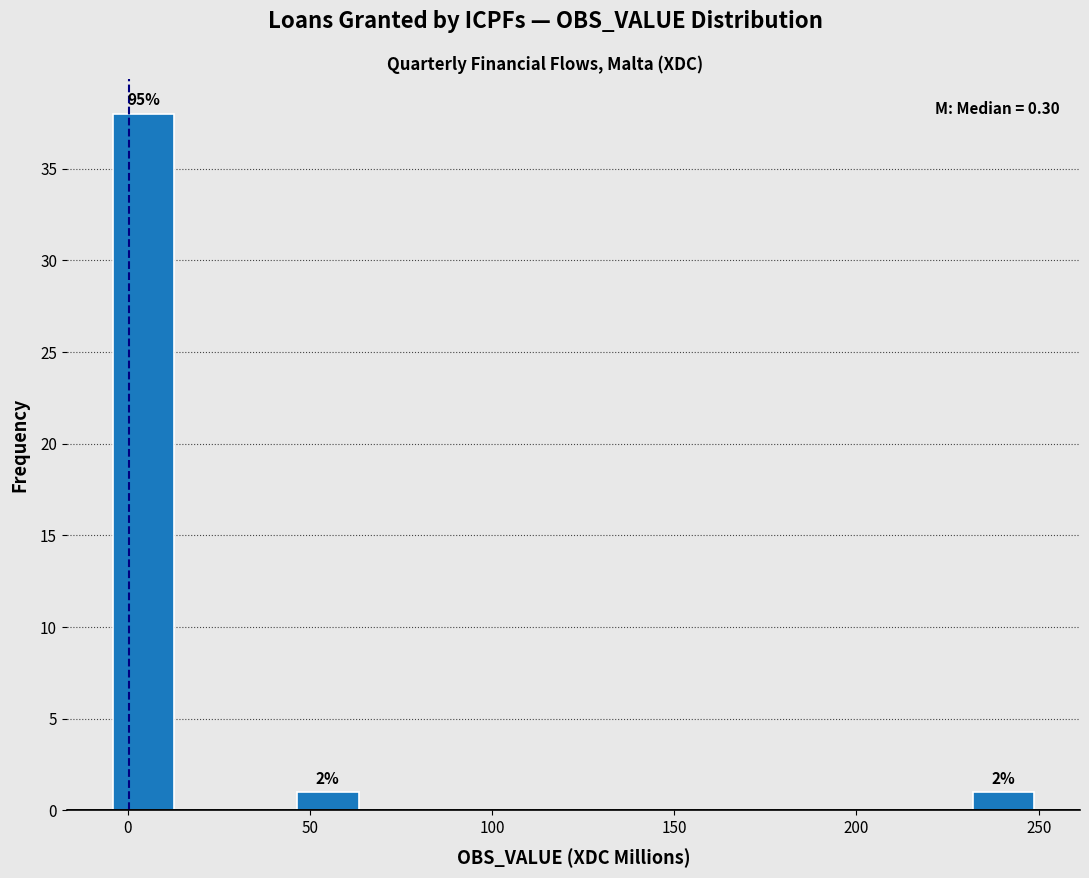

Around what value on the x-axis is the tallest bar? Give the approximate position of its centre, as read against the axis.

5